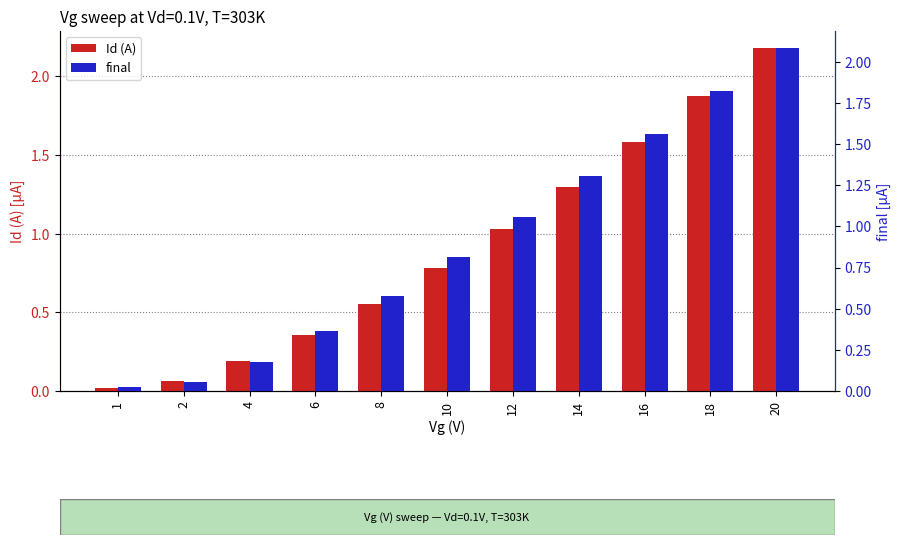

Between 14 and 8, which is larger?

14